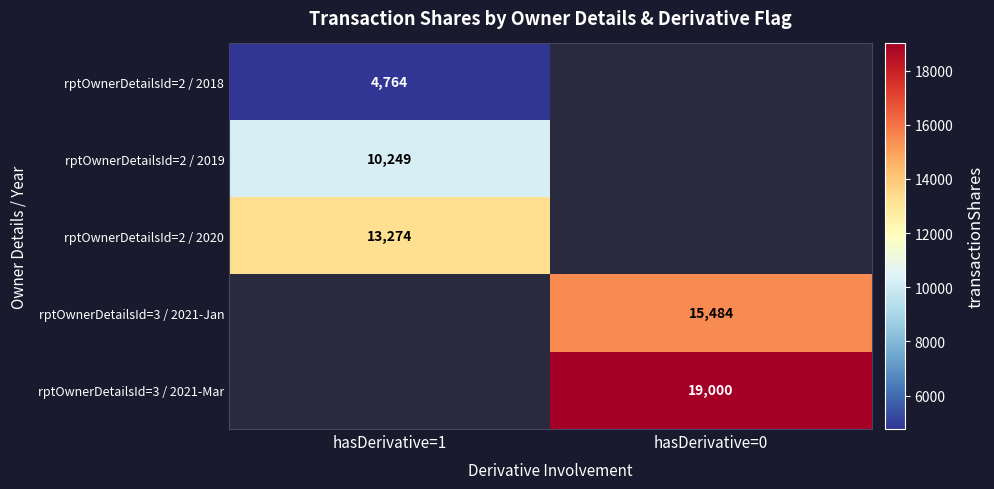

The rptOwnerDetailsId=3 / 2021-Jan series shows 15484 at hasDerivative=0. True or false?

True